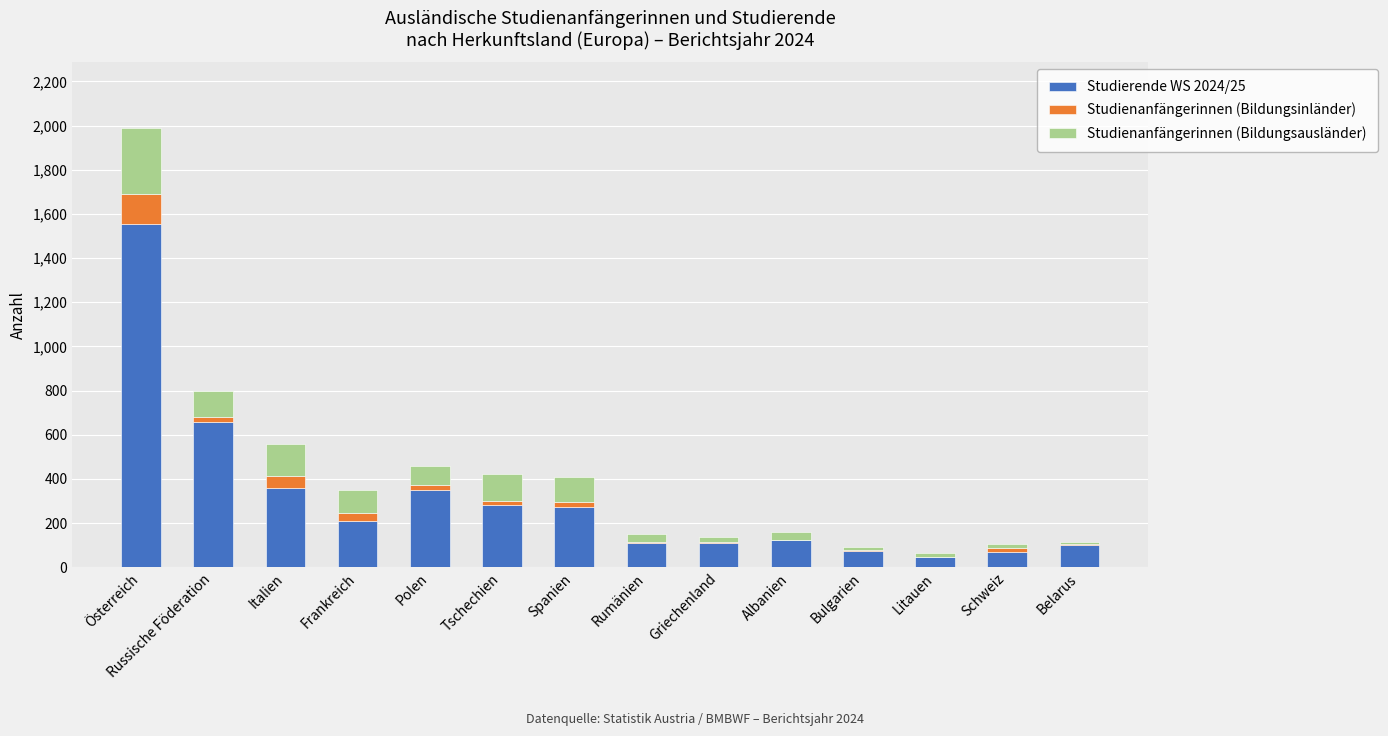

The value of Studierende WS 2024/25 at Rumänien is 180. True or false?

False